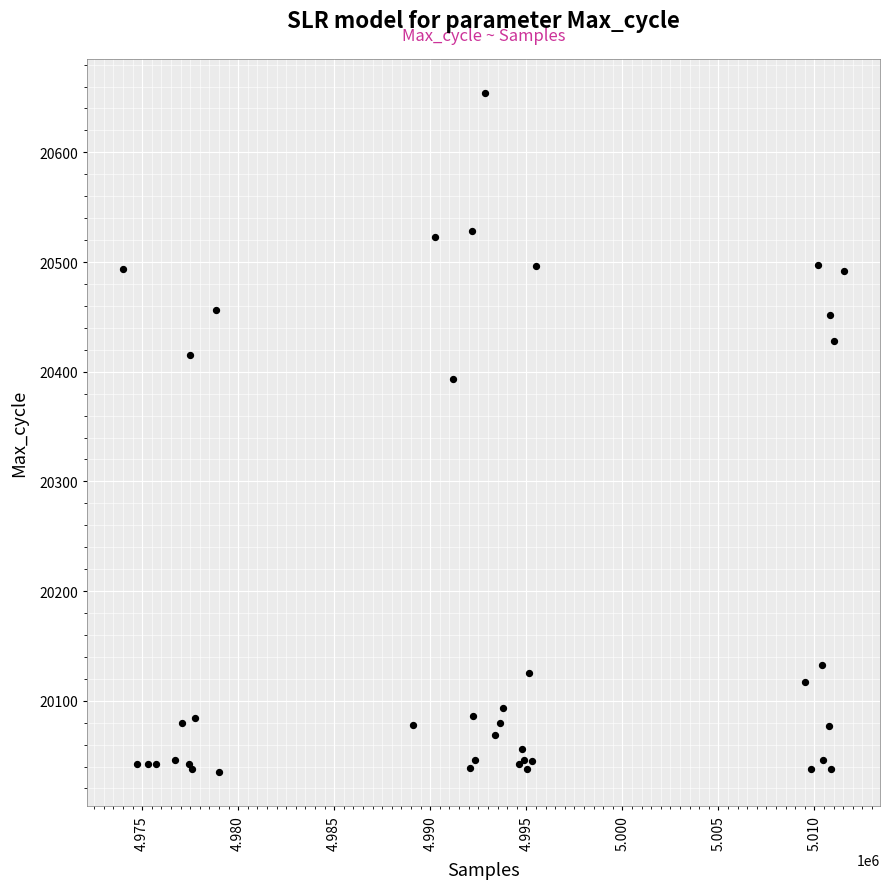

What Y value in the scatter plot is closest to 20344?

20393